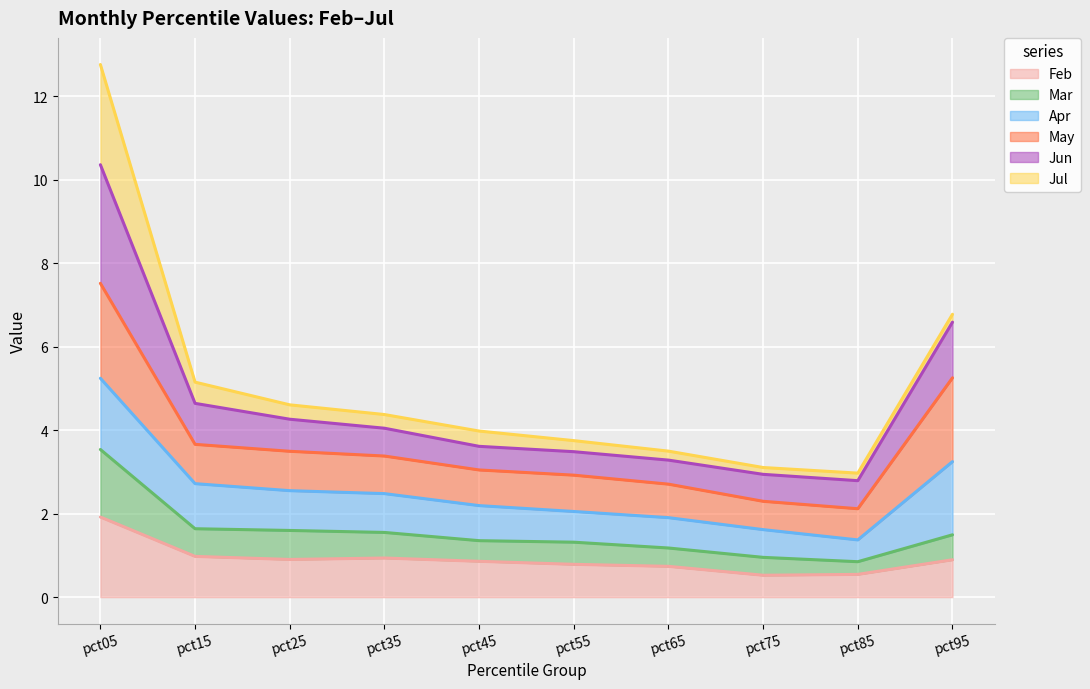

At which category is the sum across all series the highest?

pct05